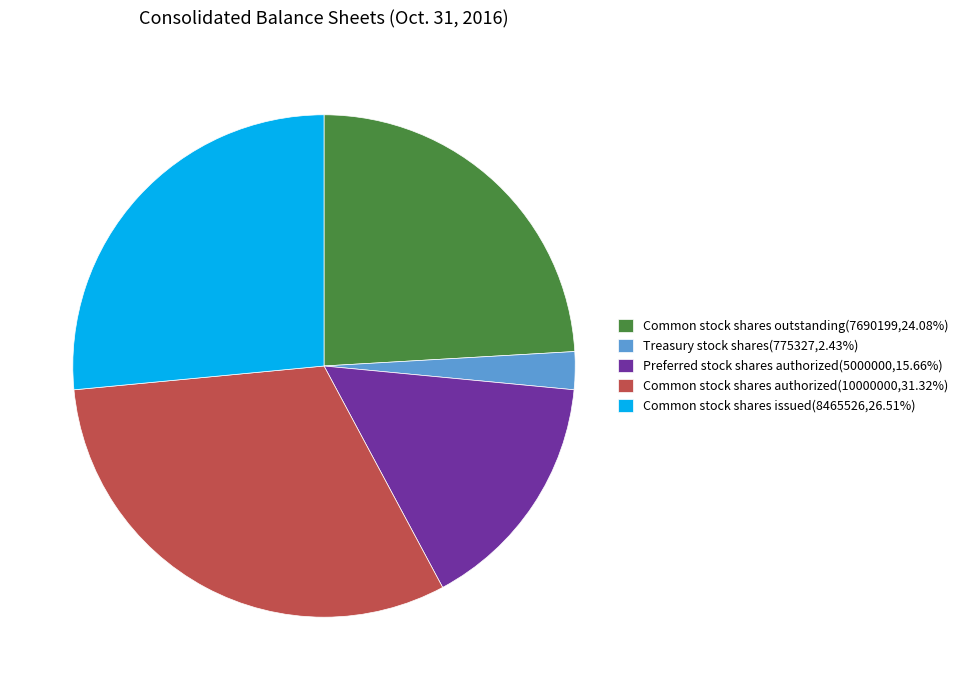

Approximately how many times larger is the value at Preferred stock shares authorized(5000000,15.66%) compared to Common stock shares issued(8465526,26.51%)?

0.6